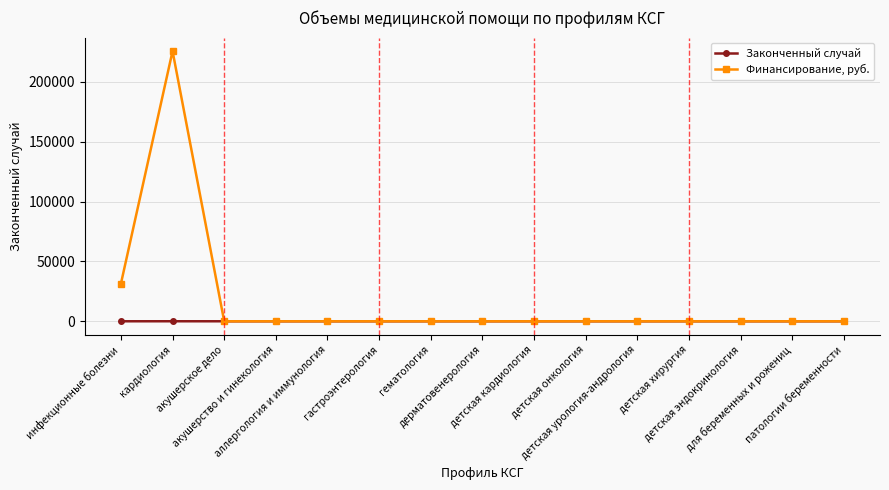

What is the difference between the second highest and second lowest values in the Финансирование, руб. series?

31426